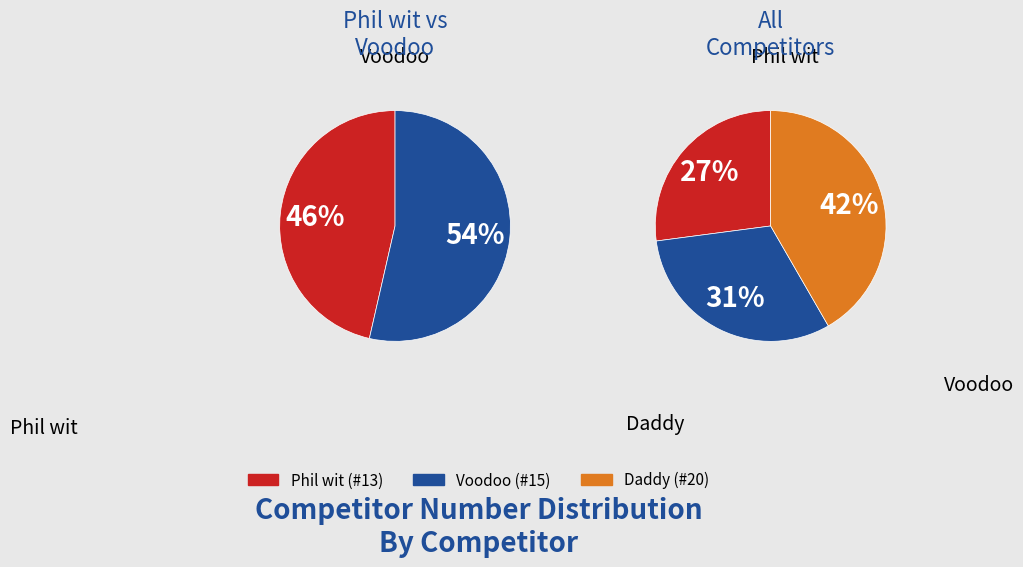

Which slice is the largest?

Daddy